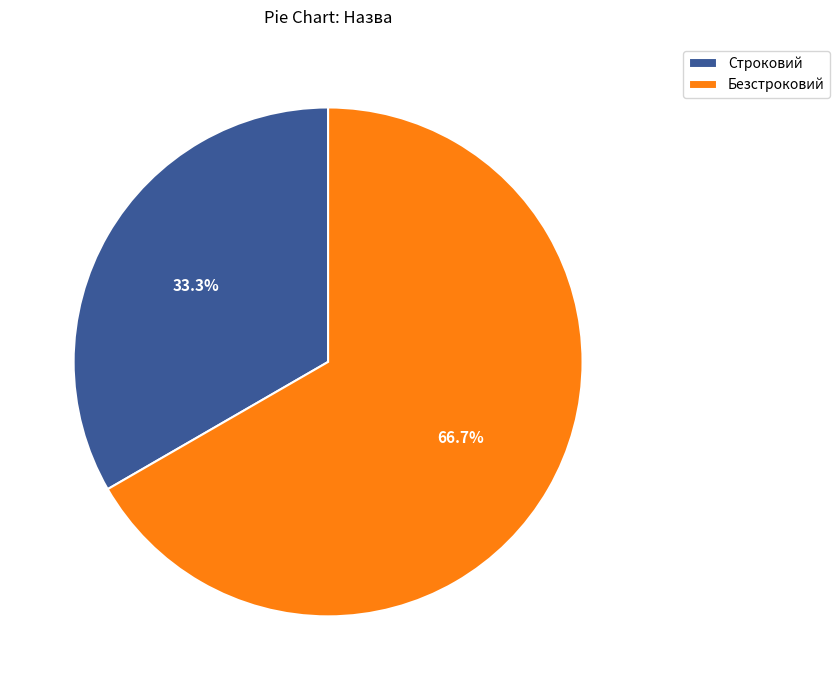

The Строковий slice represents 25% of the pie. True or false?

False